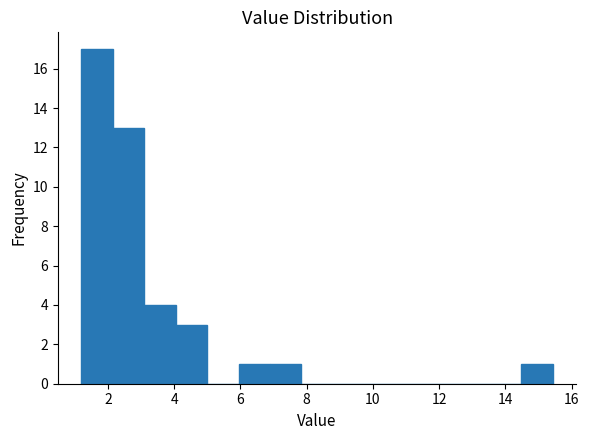

Reading left to right, transcribe this chart: for each bar, give the range it covers on the x-axis and its height. Neither the bar edges nor the heights are printed on the chart, so give them approximately, as read against the axes.

1.2 to 2.2: 17
2.2 to 3.0: 13
3.0 to 4.0: 4
4.0 to 5.0: 3
5.0 to 6.0: 0
6.0 to 6.8: 1
6.8 to 7.8: 1
7.8 to 8.8: 0
8.8 to 9.8: 0
9.8 to 10.6: 0
10.6 to 11.6: 0
11.6 to 12.6: 0
12.6 to 13.6: 0
13.6 to 14.4: 0
14.4 to 15.4: 1